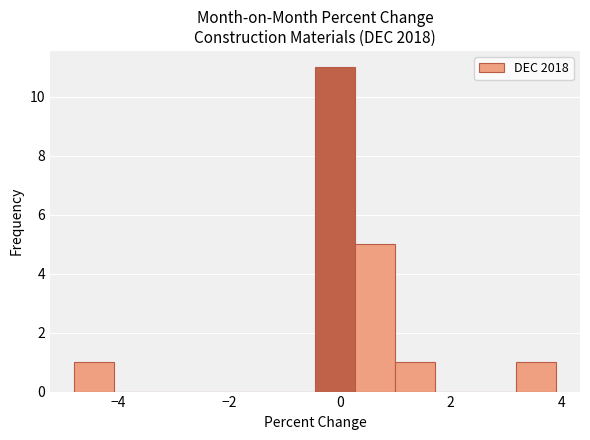

Around what value on the x-axis is the tallest bar? Give the approximate position of its centre, as read against the axis.

0.0